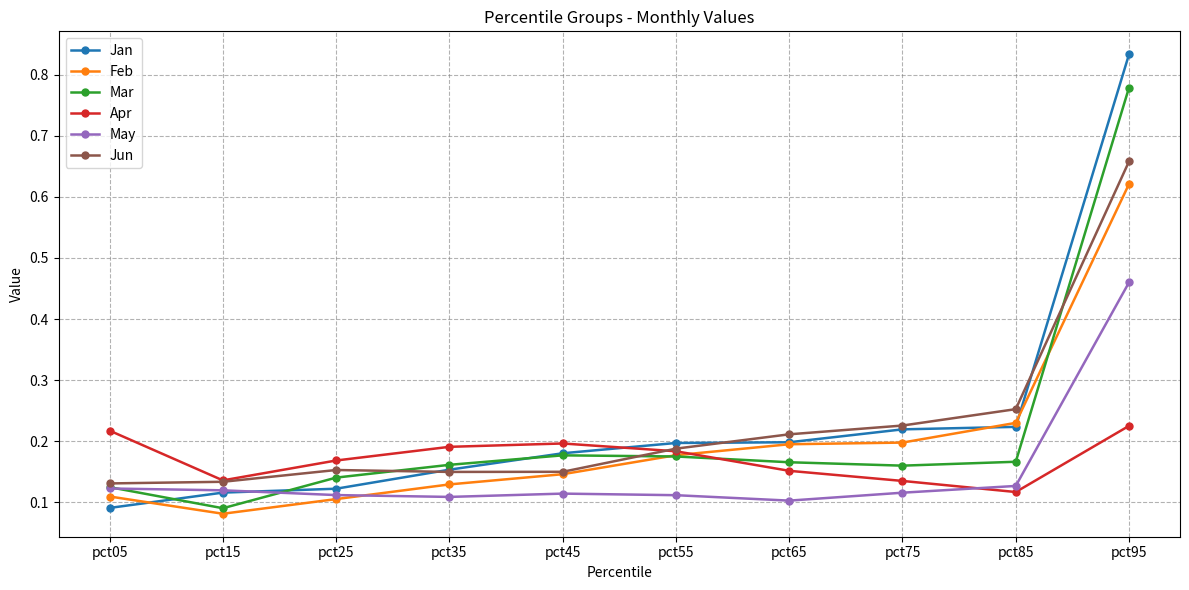

How many intersections are there between Apr and Jan?

1